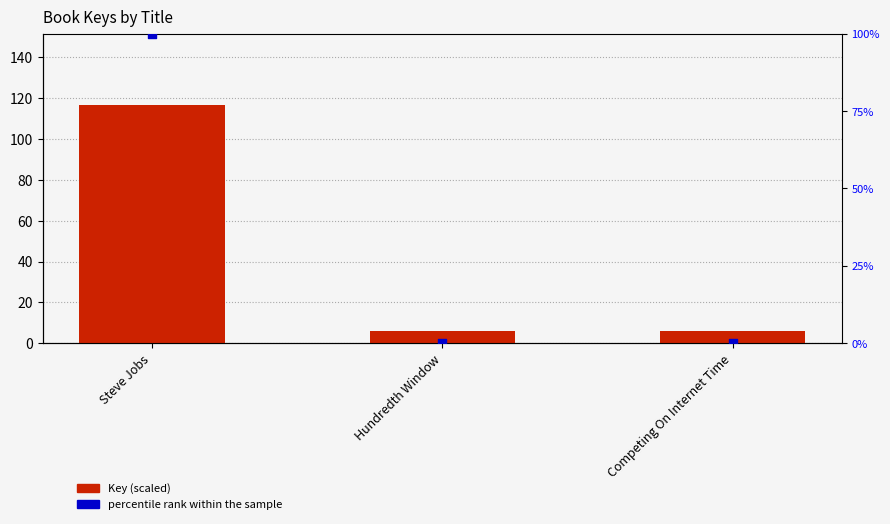

At which category is the sum across all series the highest?

Steve Jobs